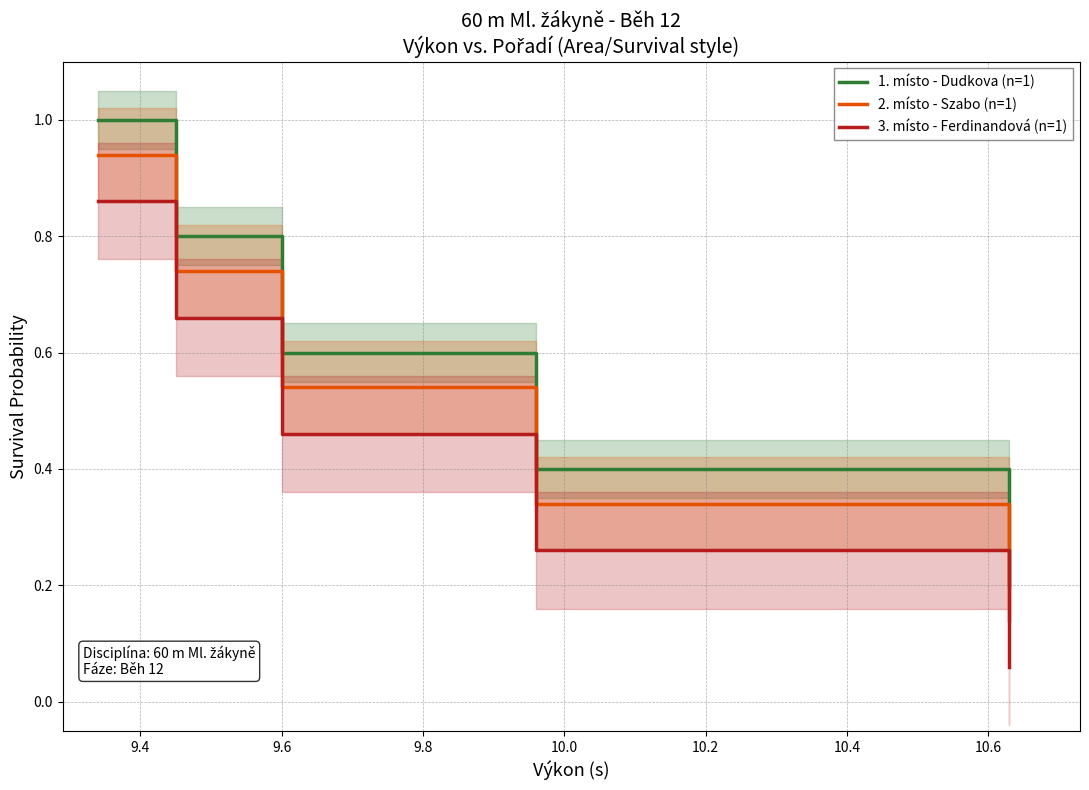

True or false: 2. místo - Szabo (n=1) and 1. místo - Dudkova (n=1) intersect in this chart.

False